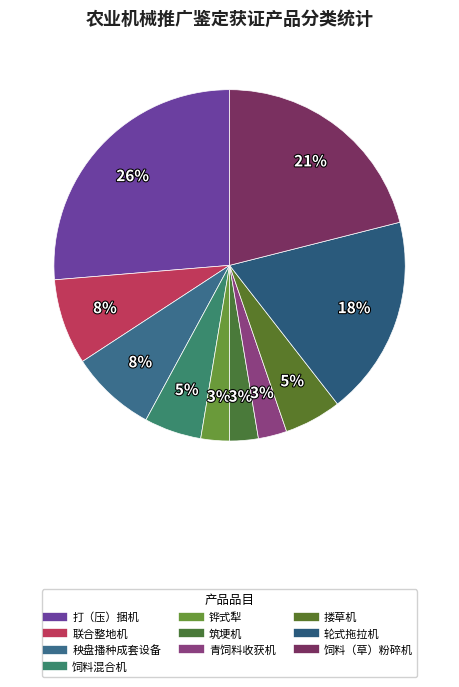

Is it true that 轮式拖拉机 is 18% of the pie?

True